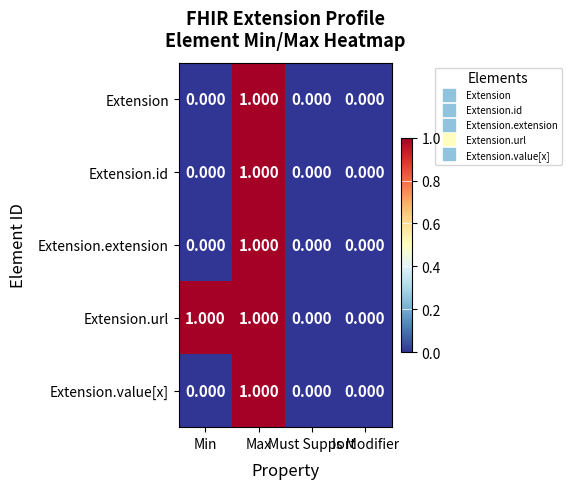

Which series has the largest total across all categories?

Extension.url